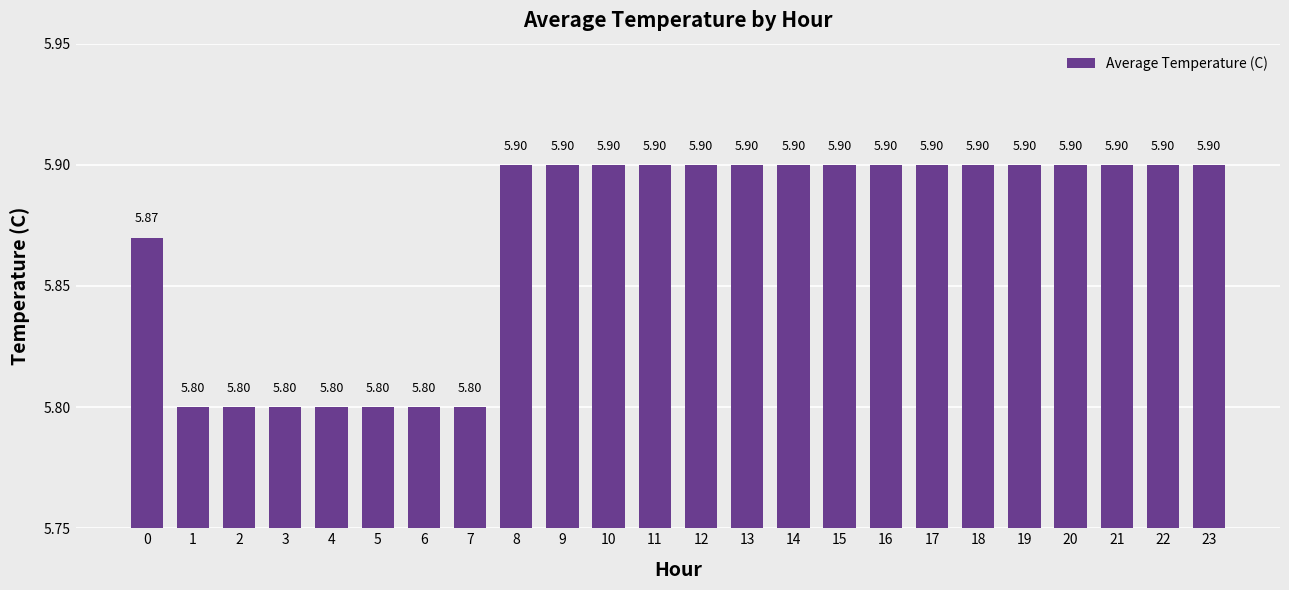

Count the values in the range 5 to 6.

24